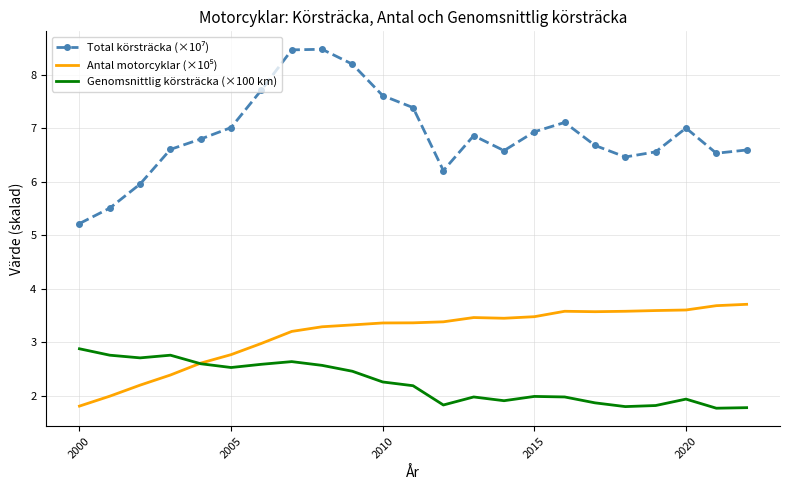

Count the number of data series in this chart.

3